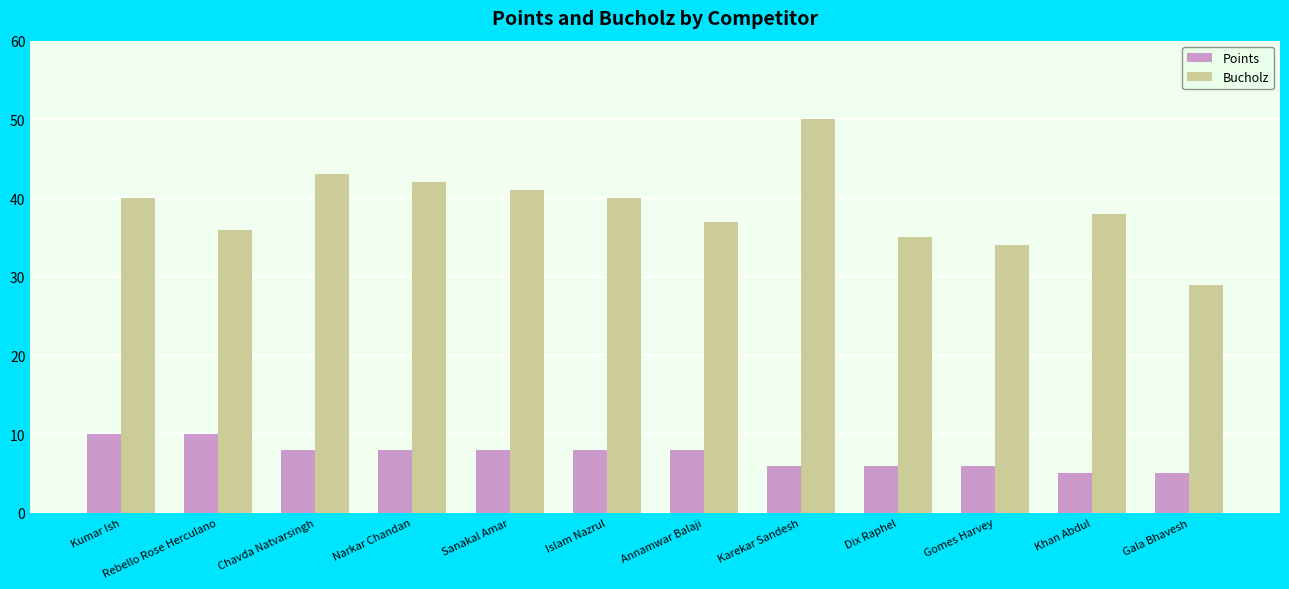

What position from the left is Kumar Ish?

1